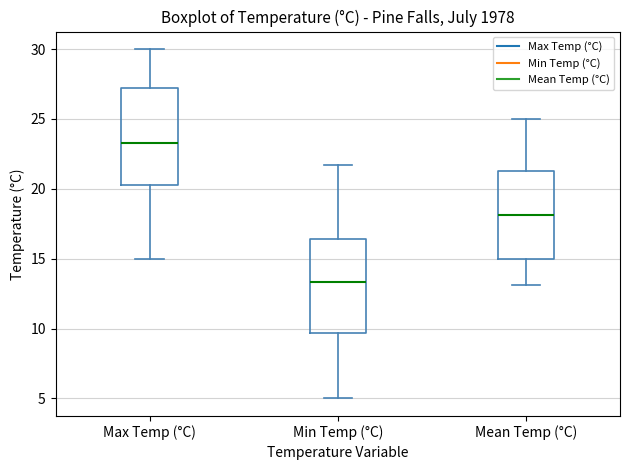

Where is the lower edge of the box for Mean Temp (°C) on the y-axis? The values are not printed on the chart, so give them approximately, as read against the axis.

15.0